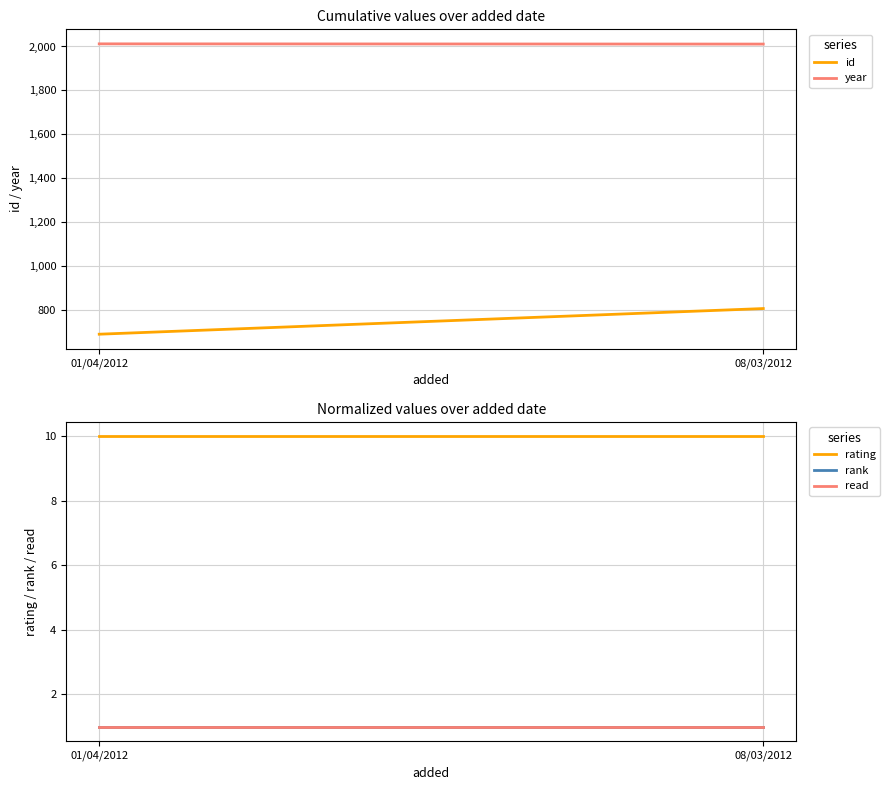

How many distinct data groups are displayed?

5